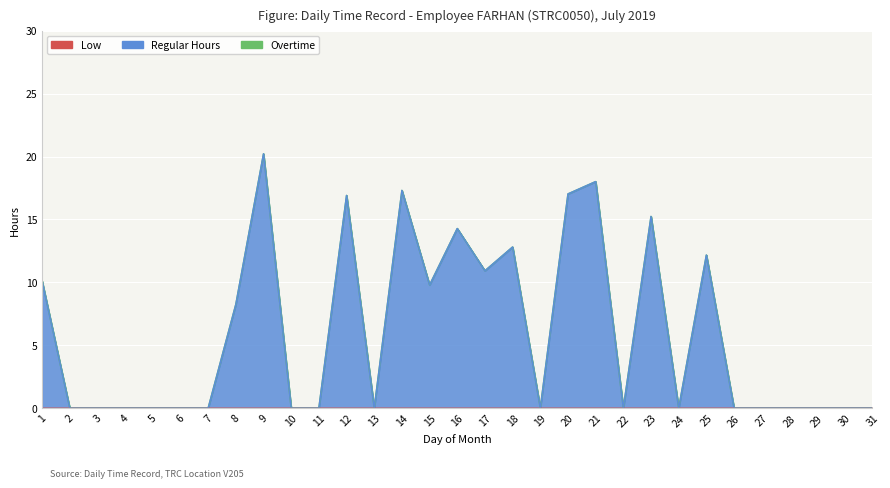

True or false: Low and Regular Hours intersect in this chart.

False